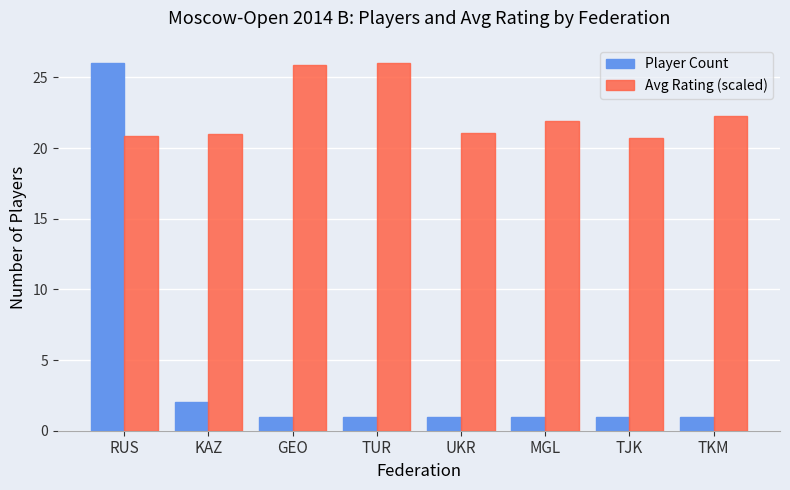

At TUR, list the series in order from largest to smallest.

Avg Rating (scaled), Player Count